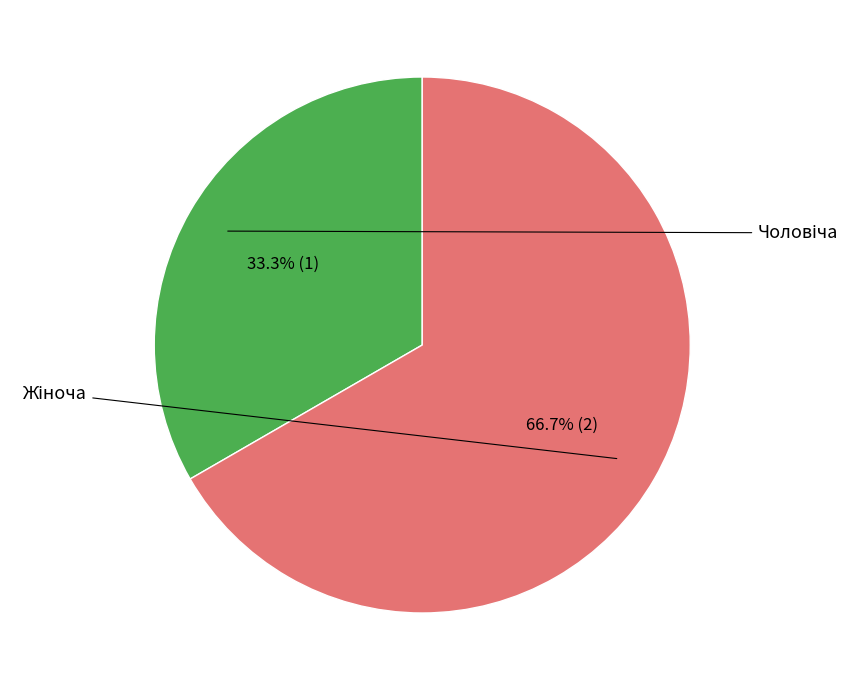

How many slices are in this pie chart?

2